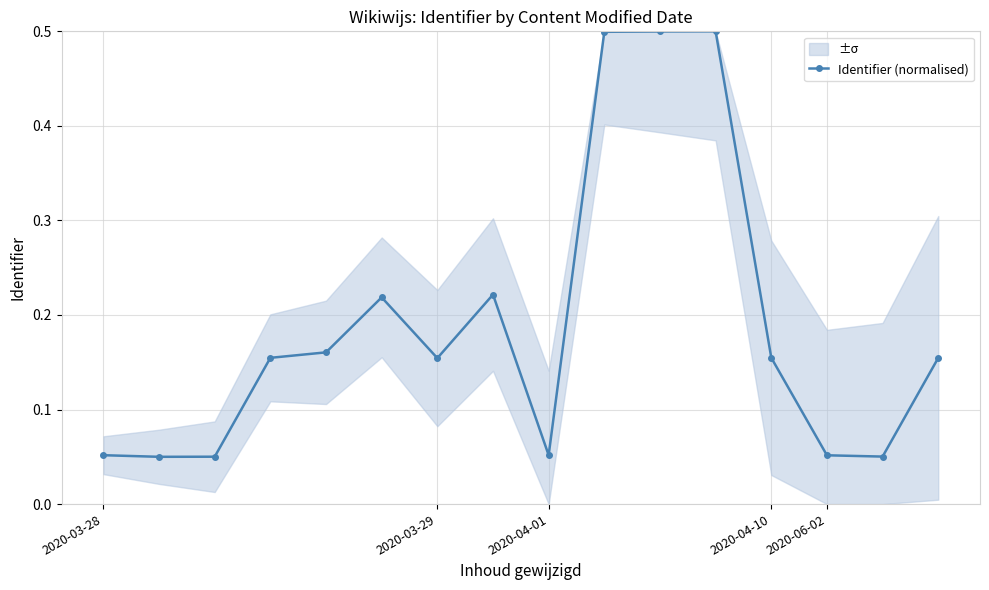

What is the difference between the maximum and minimum values?

0.5